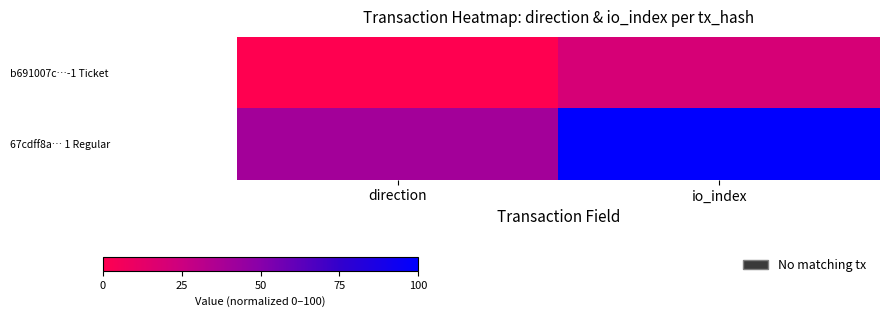

What is the spread (max minus min) of values at direction?

40